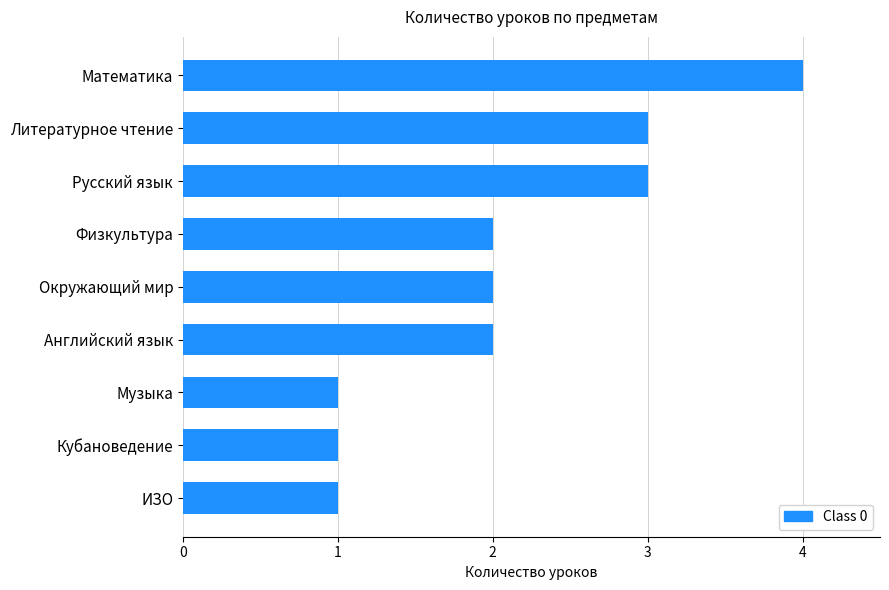

What is the label of the 2nd bar from the top?

Литературное чтение